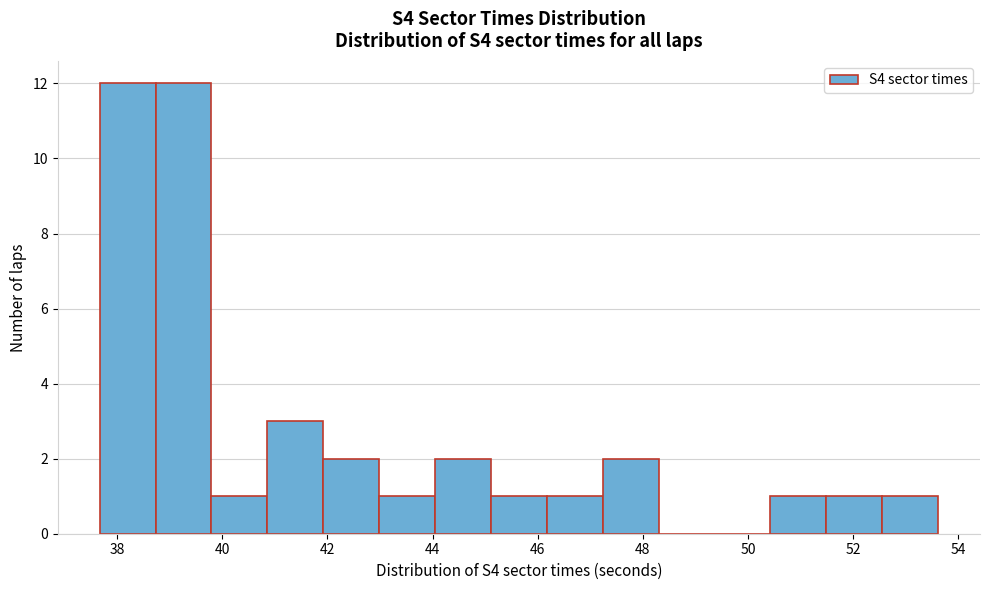

How tall is the bar that spans 37.6 to 38.8 on the x-axis? Neither the bar edges nor the heights are printed on the chart, so give them approximately, as read against the axes.

12